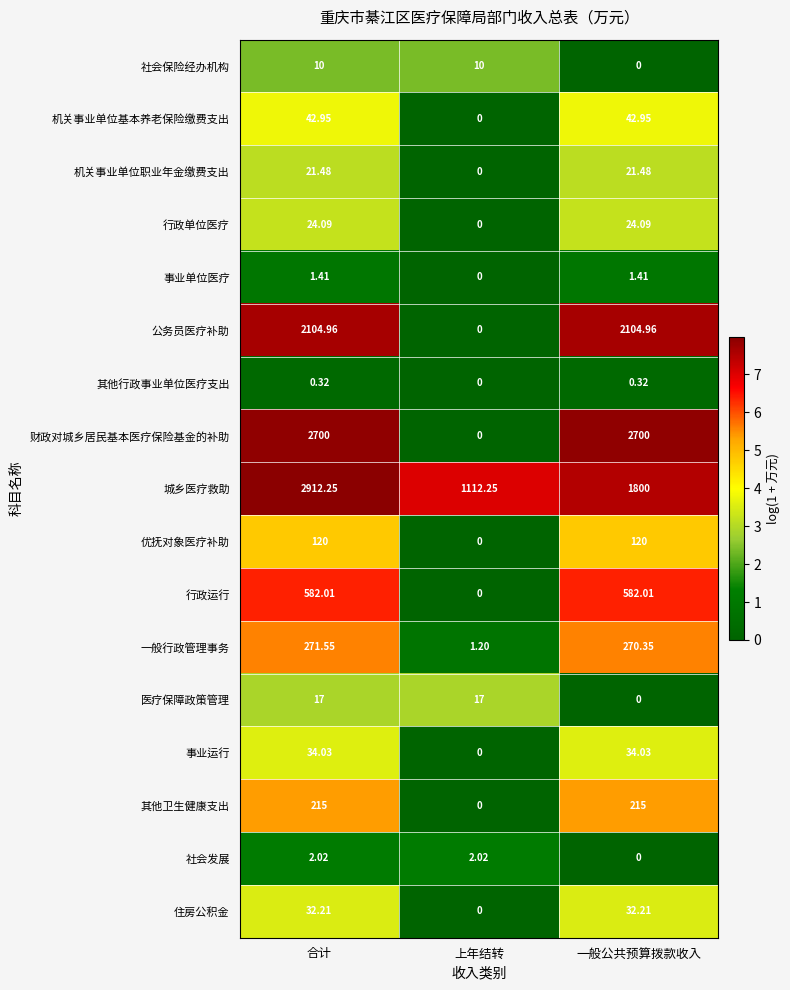

Which series has the widest spread of values?

财政对城乡居民基本医疗保险基金的补助